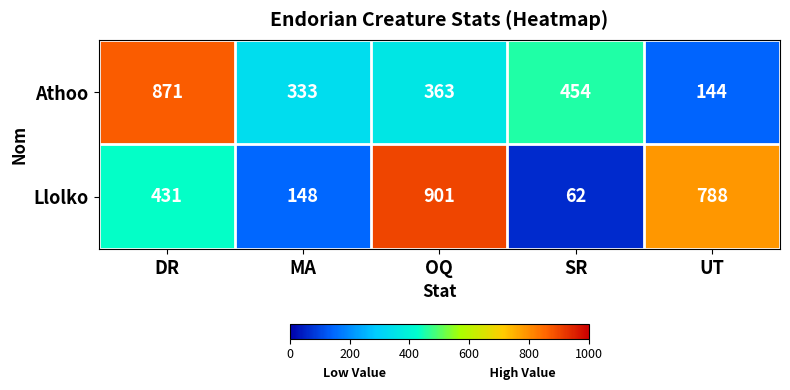

Which series changed the most between SR and UT?

Llolko